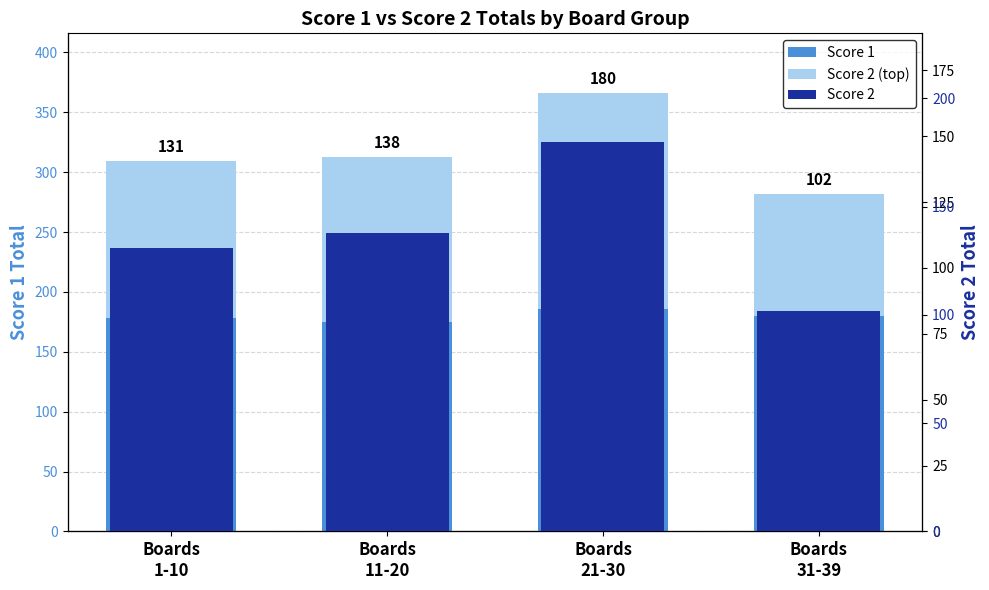

Does the chart contain any negative values?

No